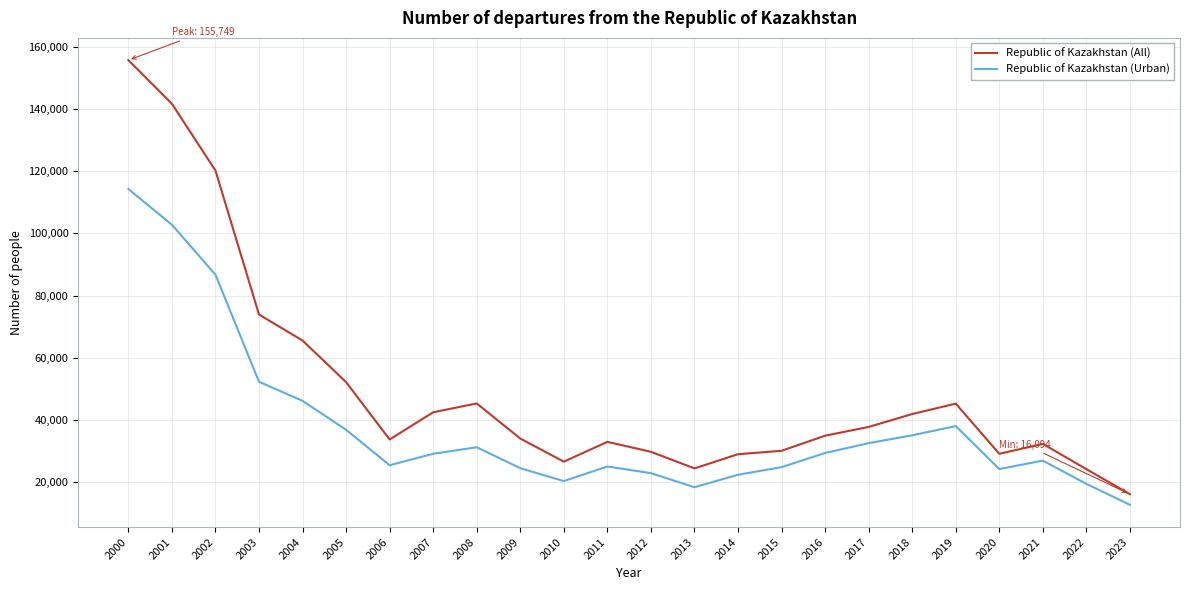

What is the spread (max minus min) of values at 2022?

4745